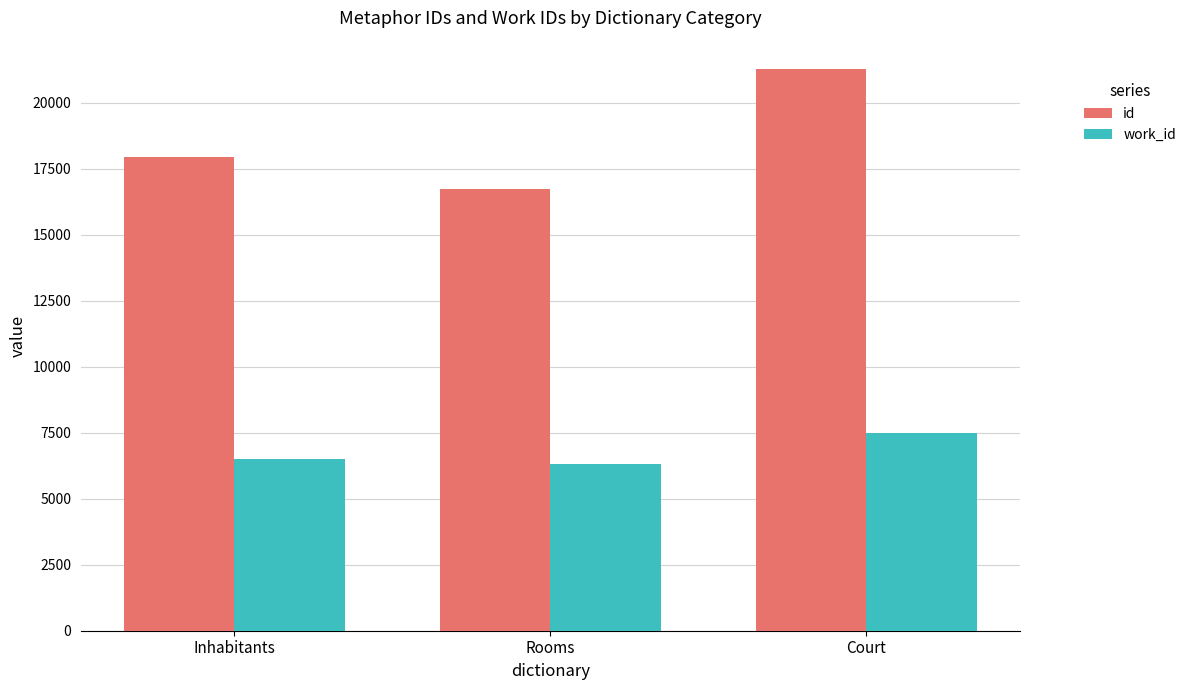

At how many categories does at least one series exceed 12136?

3